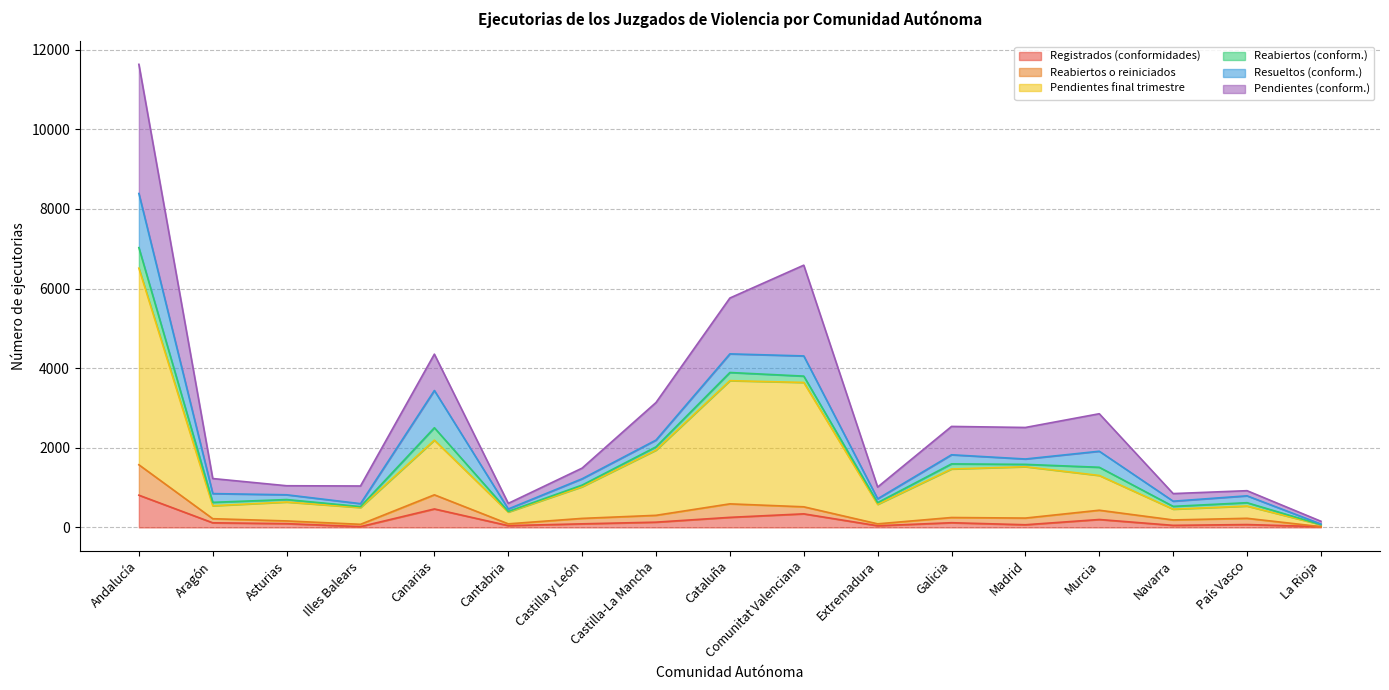

Is it true that Registrados (conformidades) equals 37 at Madrid?

False